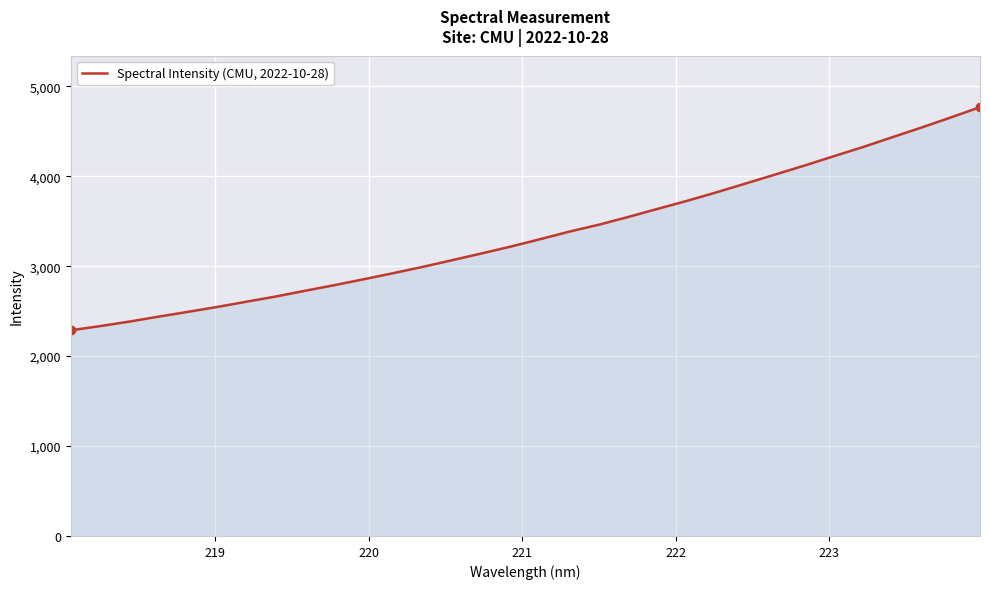

How many distinct data groups are displayed?

1